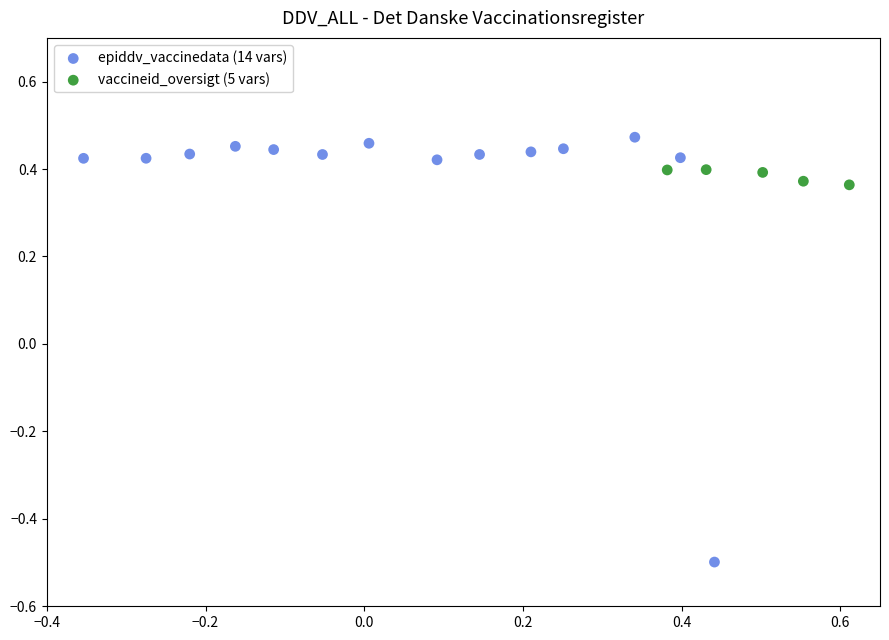

Which series reaches the maximum Y coordinate?

epiddv_vaccinedata (14 vars)